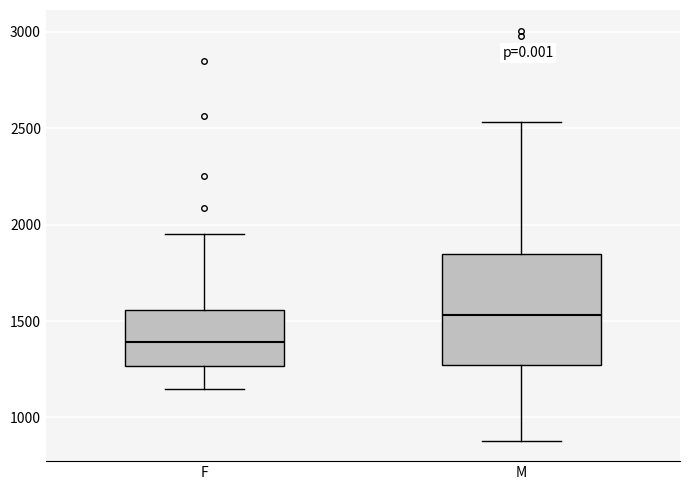

Reading left to right, transcribe this box plot: for each box, give where its median line is, the range the box spans, and where its two whiskers end, as read against the y-axis. The values are not printed on the chart, so give them approximately, as read against the axis.

F: median 1400, box 1250 to 1550, whiskers 1150 to 1950
M: median 1550, box 1250 to 1850, whiskers 900 to 2550